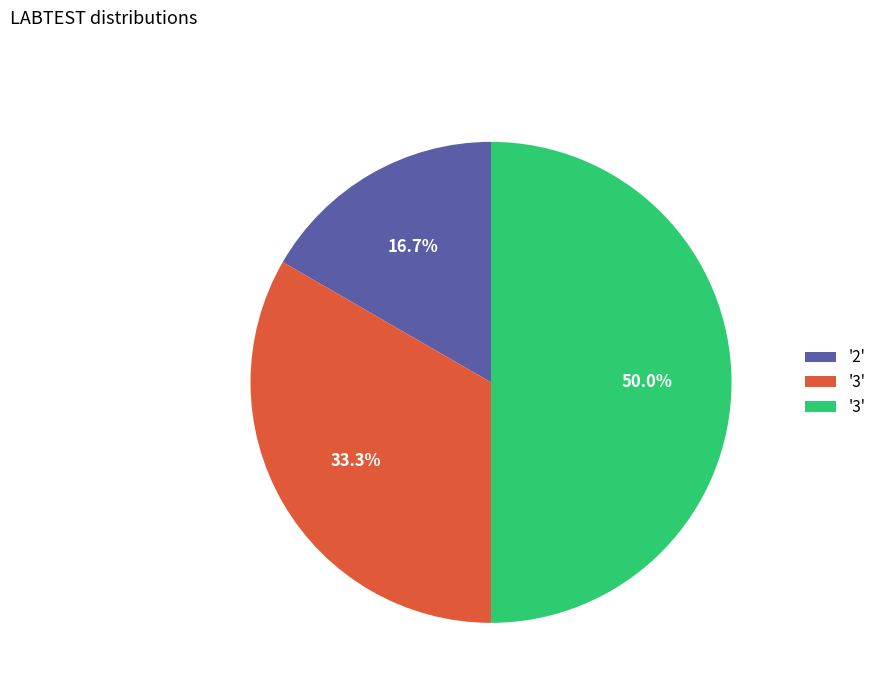

Which category has the biggest portion of the pie?

3